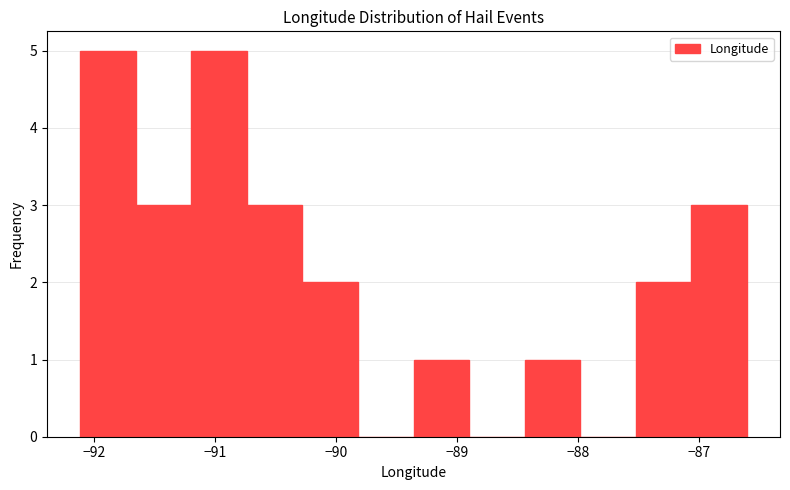

Reading left to right, transcribe this chart: for each bar, give the range it covers on the x-axis and its height. Neither the bar edges nor the heights are printed on the chart, so give them approximately, as read against the axes.

-92.1 to -91.7: 5
-91.7 to -91.2: 3
-91.2 to -90.7: 5
-90.7 to -90.3: 3
-90.3 to -89.8: 2
-89.8 to -89.4: 0
-89.4 to -88.9: 1
-88.9 to -88.4: 0
-88.4 to -88.0: 1
-88.0 to -87.5: 0
-87.5 to -87.1: 2
-87.1 to -86.6: 3